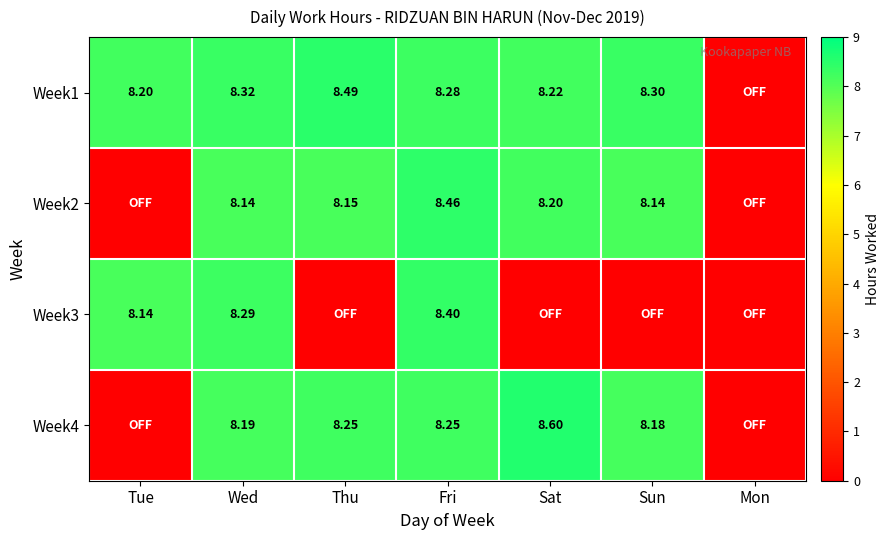

Is the value of Week4 at Sun greater than the value of Week3 at Wed?

No